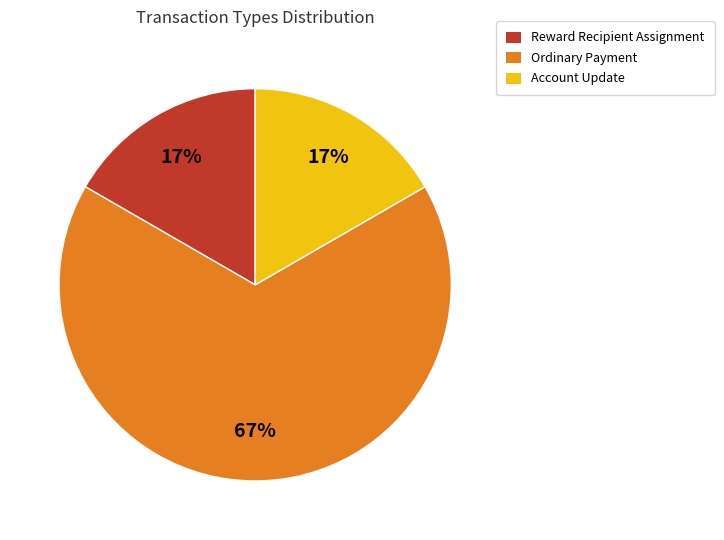

Combined, do Ordinary Payment and Account Update account for over 50%?

Yes